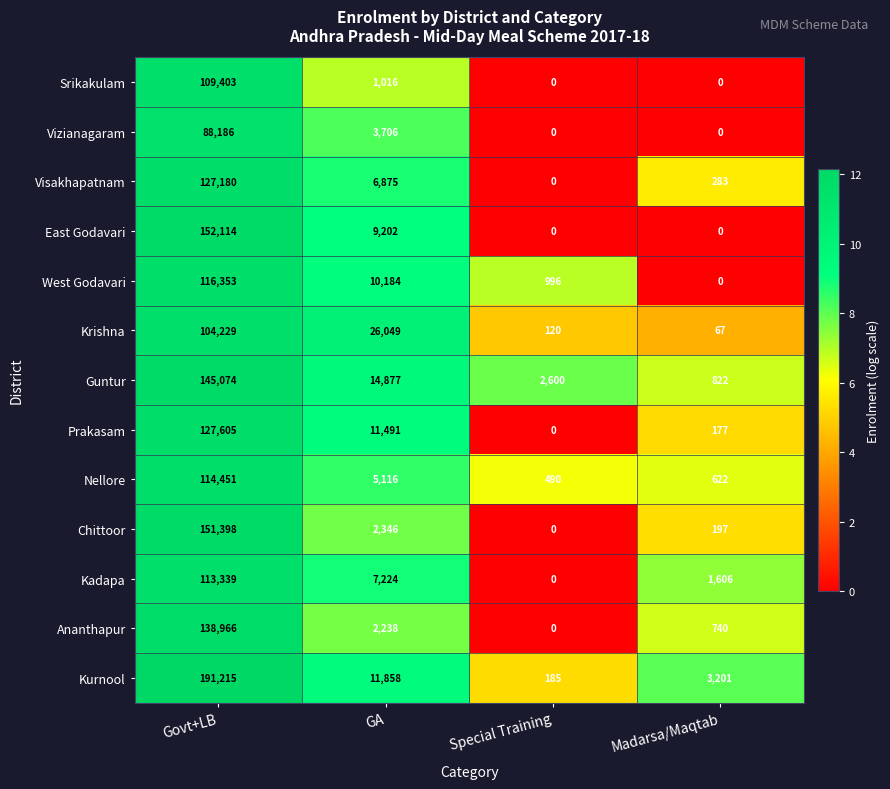

Which category has the highest value in the Kurnool series?

Govt+LB